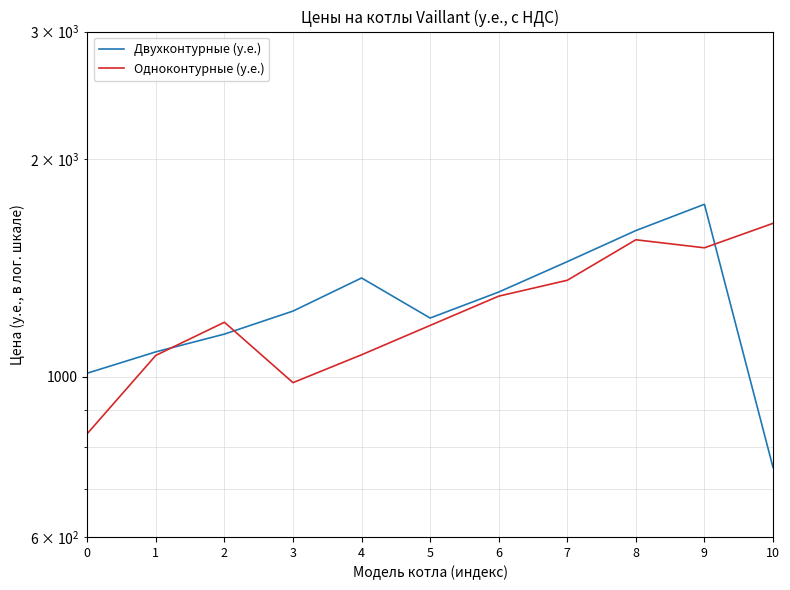

True or false: Одноконтурные (у.е.) has more than 2 points higher than both neighbors.

False